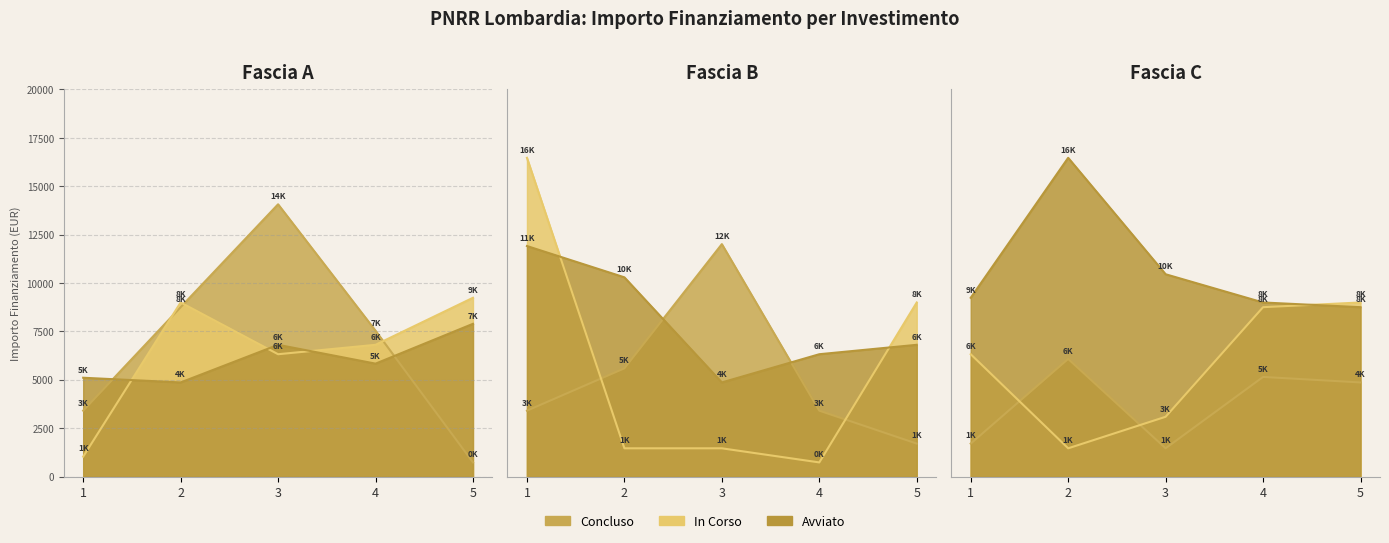

What is the difference between the maximum and second lowest values in the Concluso series?

12605